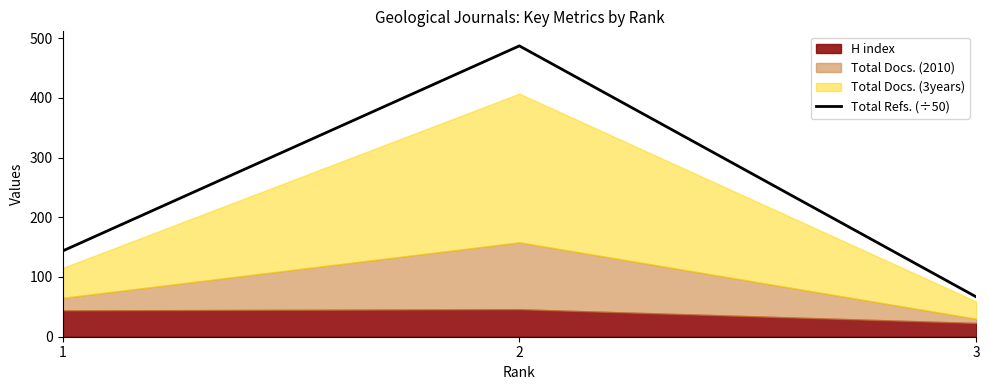

The value of Total Refs. (÷50) at 1 is 143.5. True or false?

True